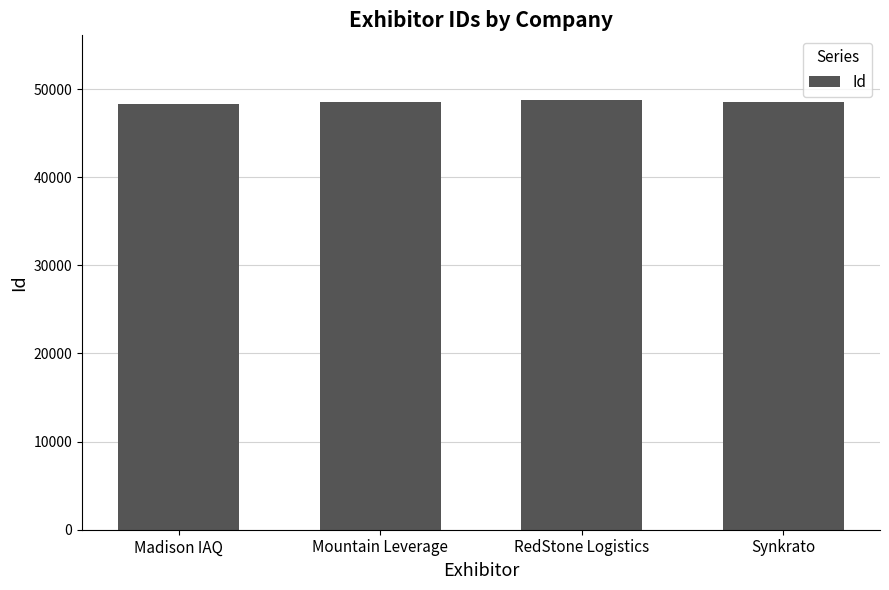

The chart shows a value of 64223 at Mountain Leverage. True or false?

False